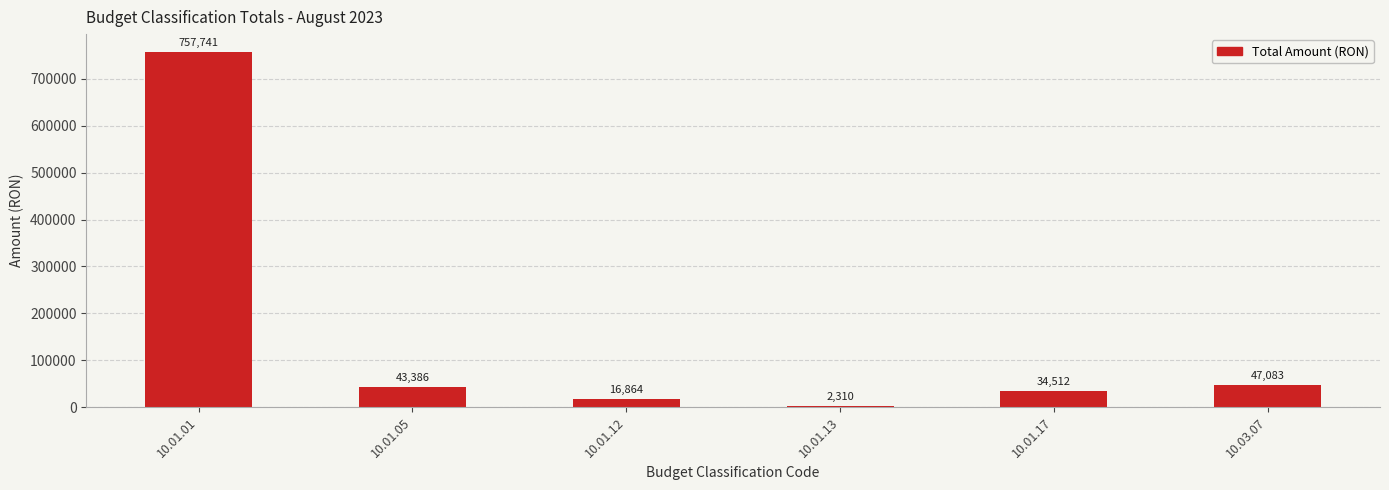

Is it true that the value at 10.01.01 is 170527?

False